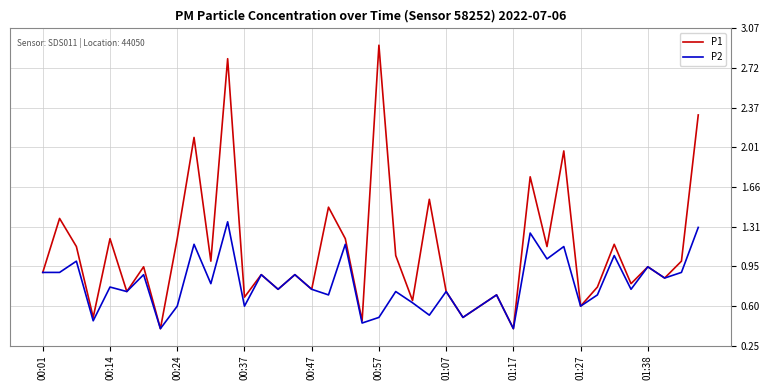

Rank the series by their average value, from lowest to highest.

P2, P1